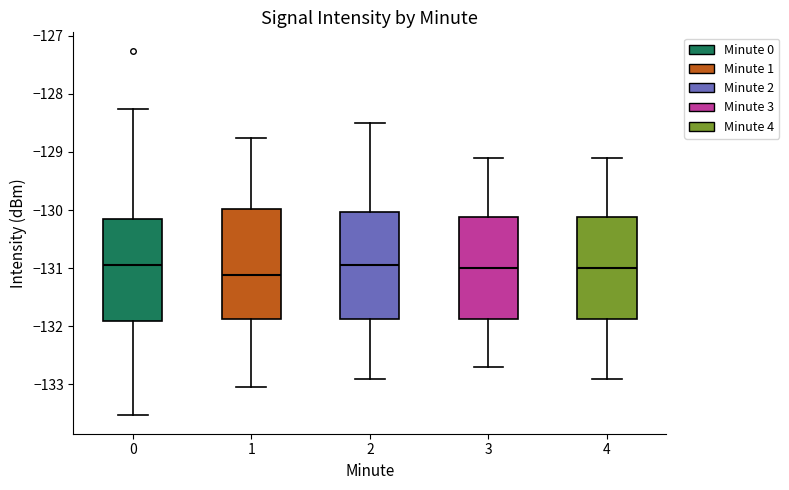

Where is the lower edge of the box at x = 0 on the y-axis? The values are not printed on the chart, so give them approximately, as read against the axis.

-131.9